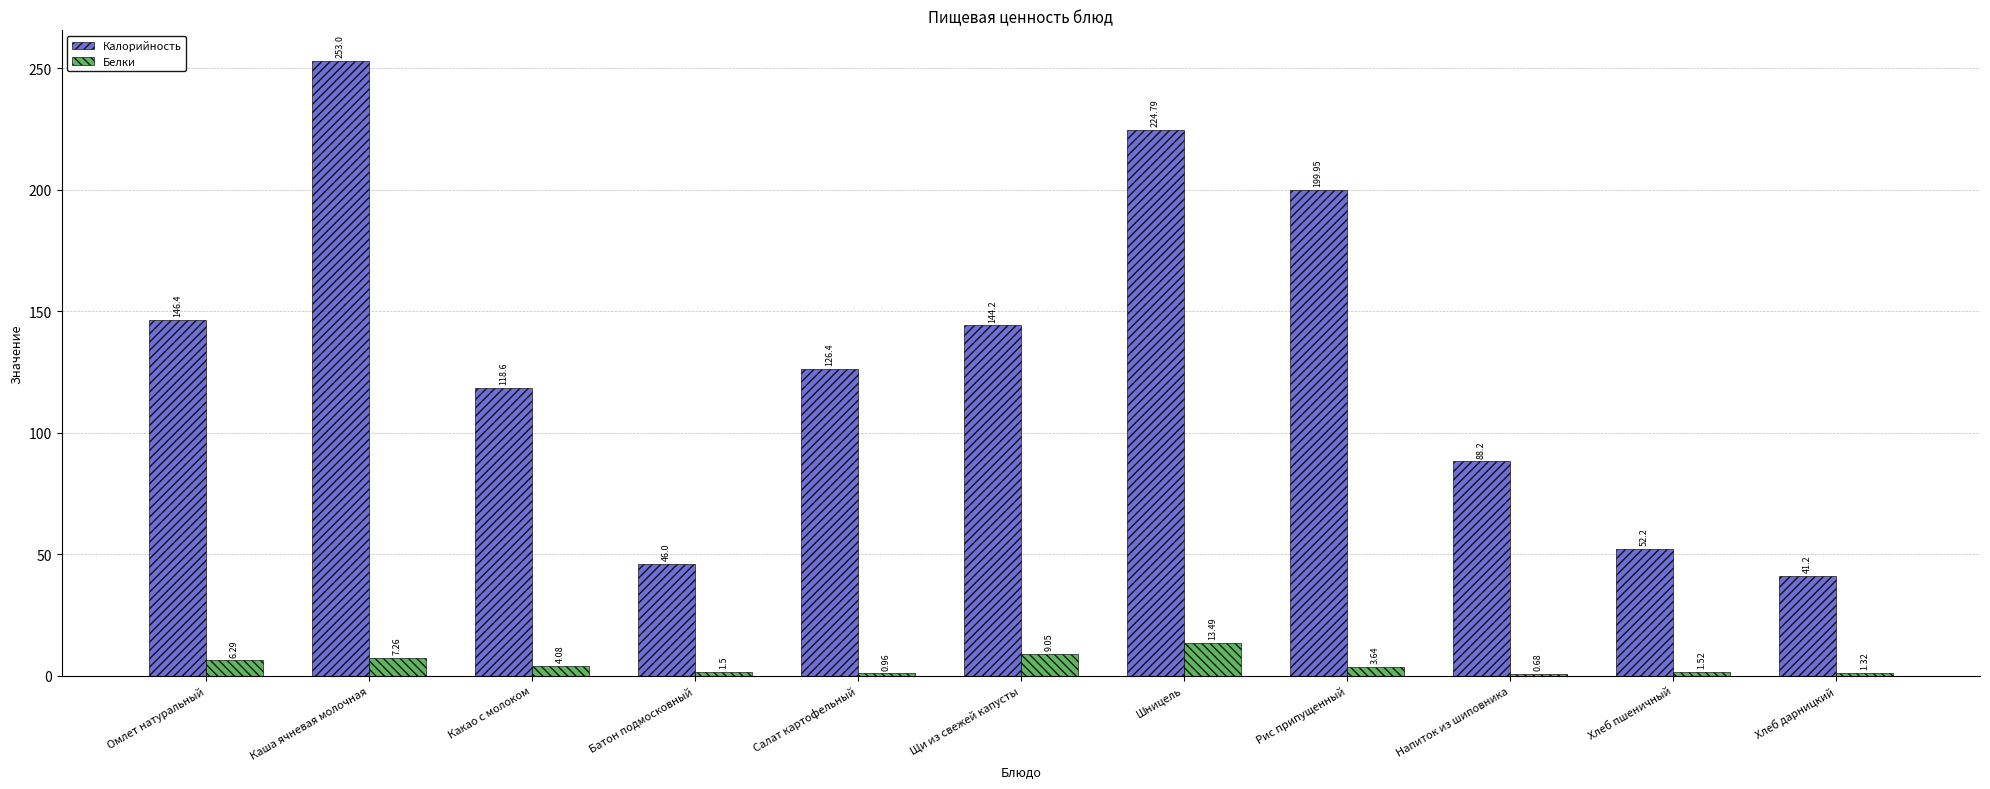

Count the number of data series in this chart.

2